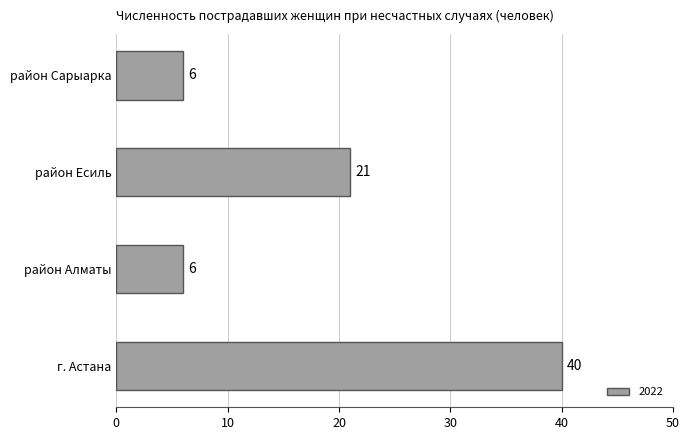

At which label is the value closest to 23?

район Есиль